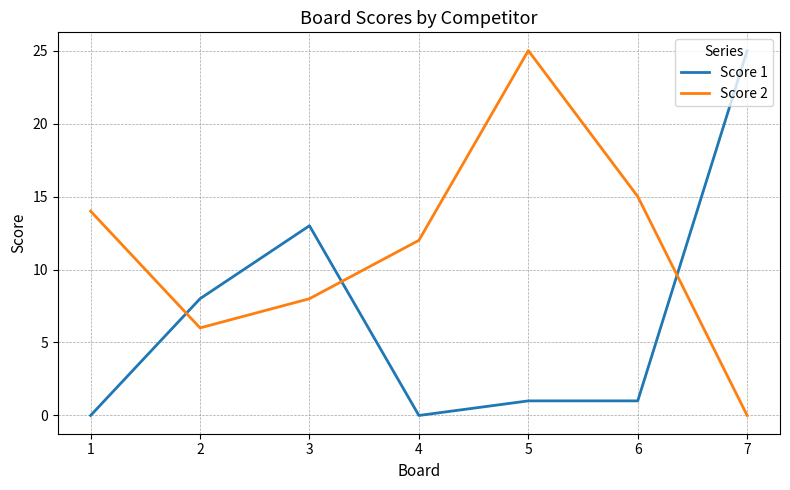

At which category does Score 2 reach its first local valley?

2